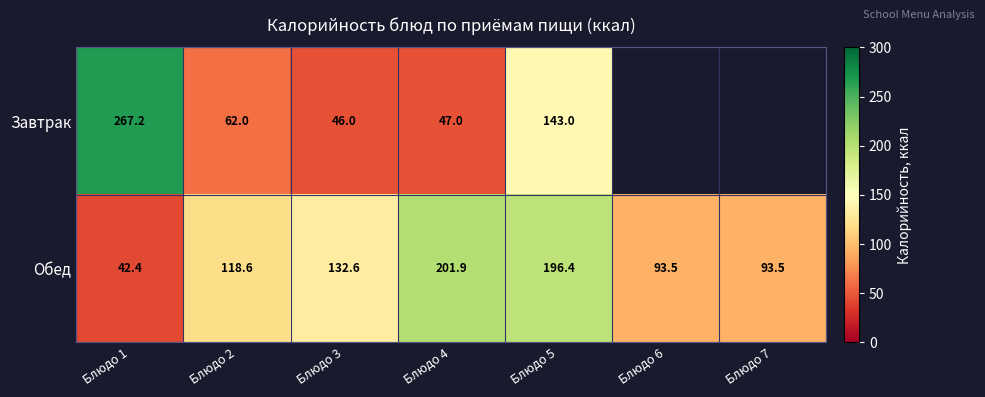

How many values in the Обед series exceed 118?

4